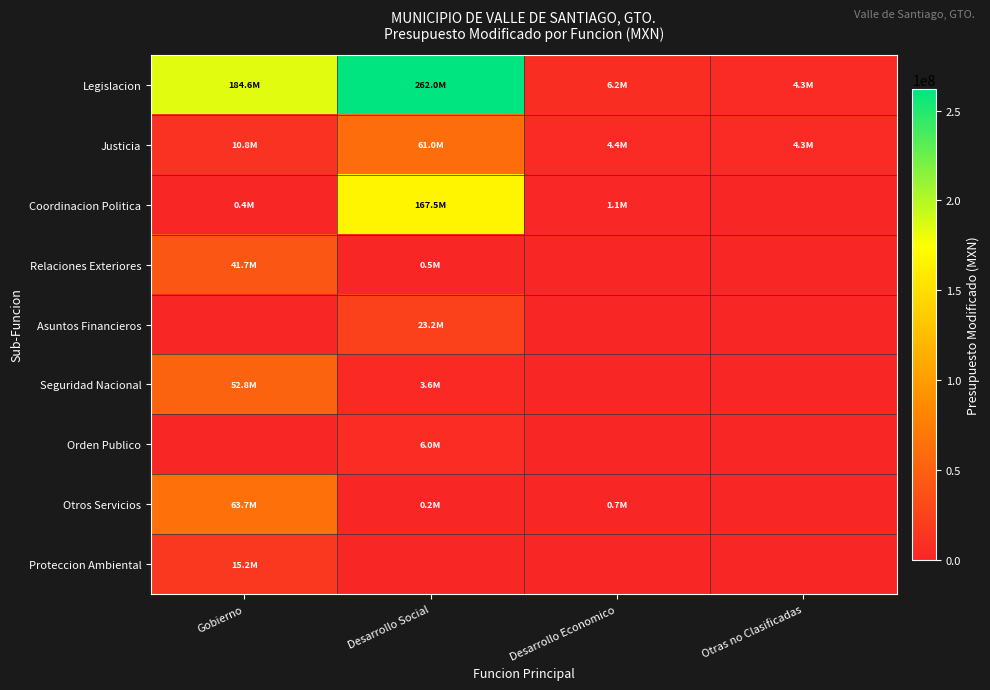

What is the difference between the highest and lowest values at Desarrollo Social?

262003458.3